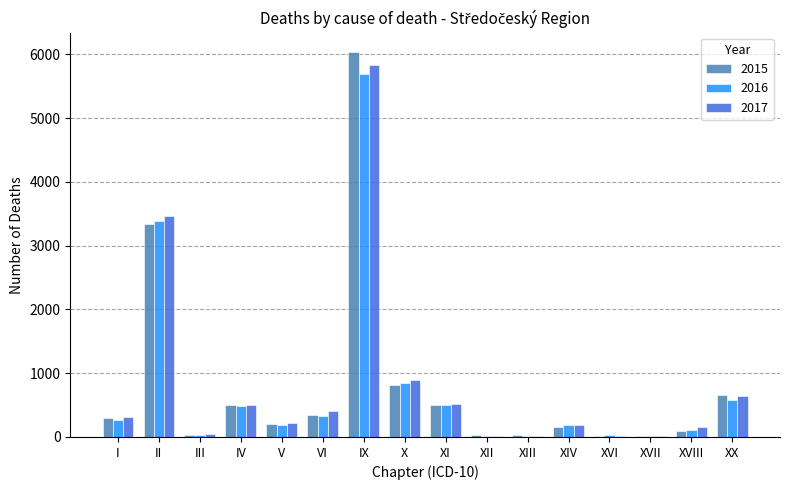

What is the sum of all 2016 values?

12695